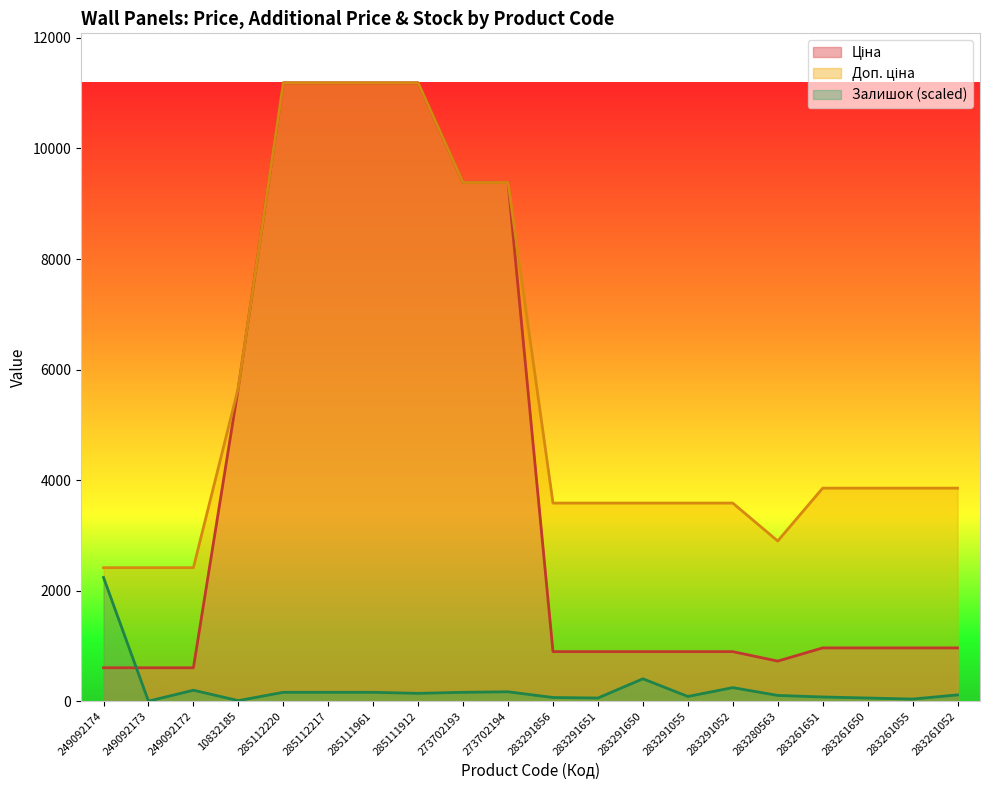

Rank the series at 283291856 from highest to lowest value.

Доп. ціна, Ціна, Залишок